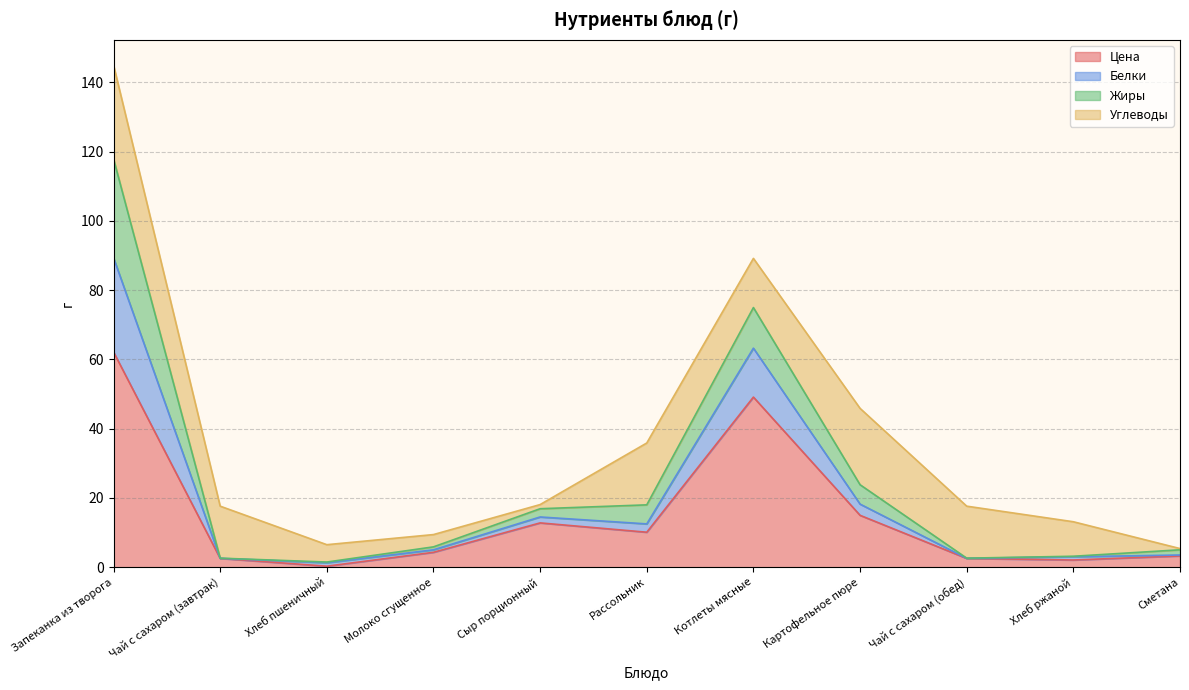

Between Запеканка из творога and Чай с сахаром (завтрак), which is larger?

Запеканка из творога